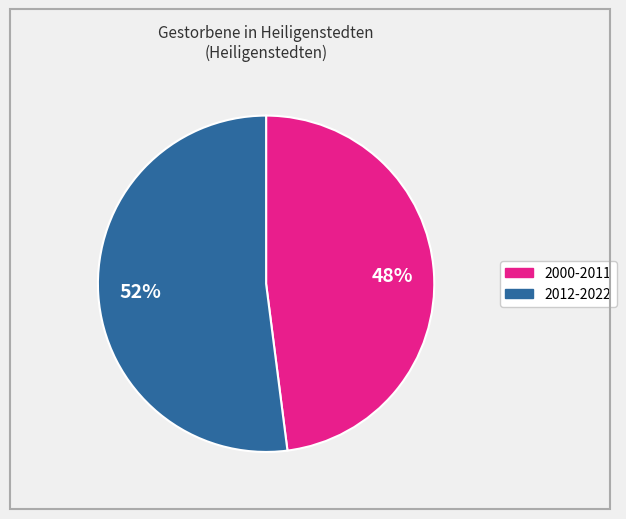

Is there any slice that represents more than half of the pie?

Yes